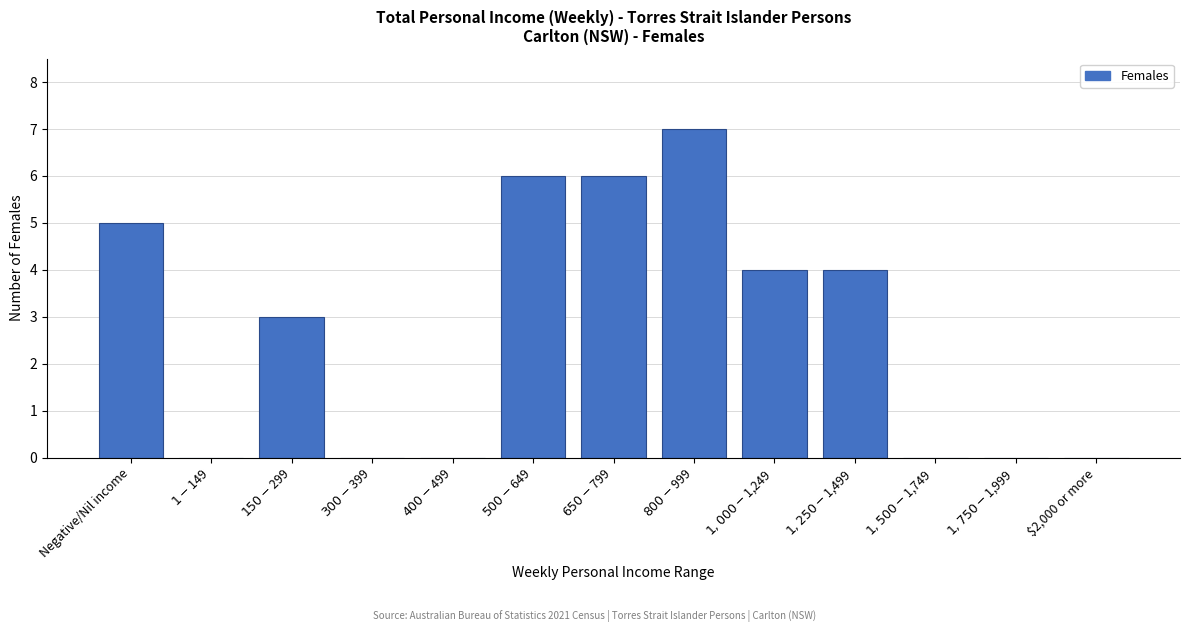

What is the maximum value shown in the chart?

7